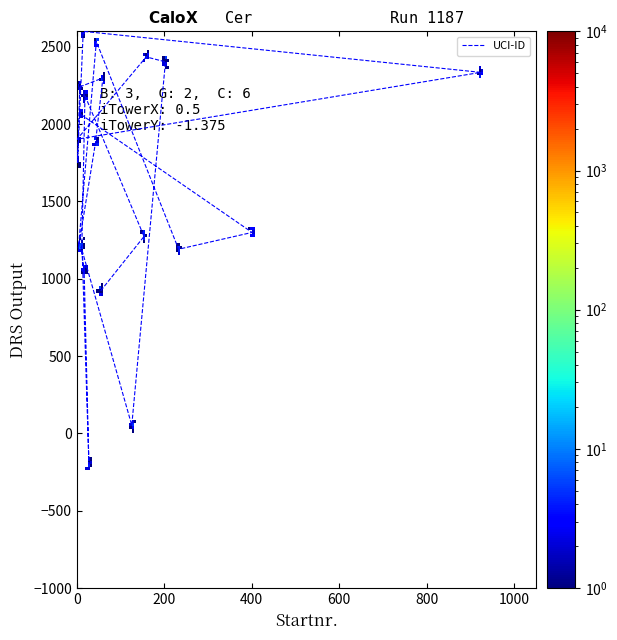

What is the sum of all values?

35861.1